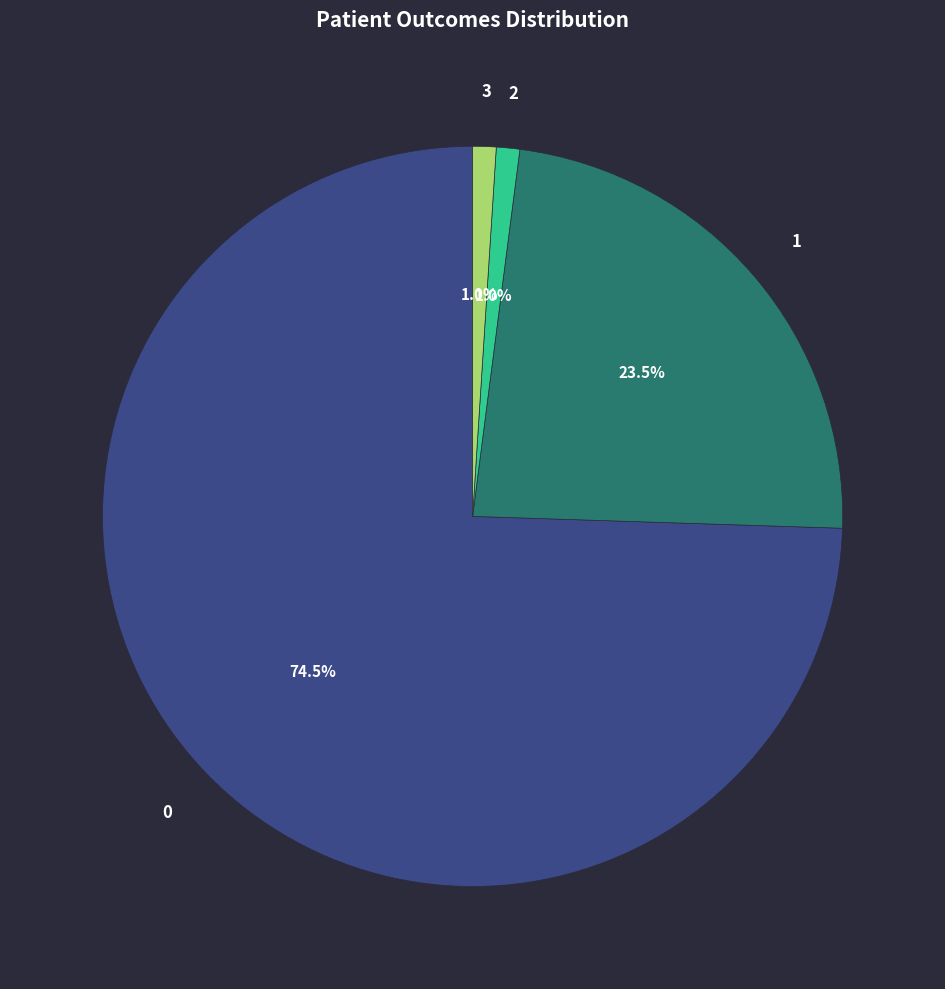

To the nearest percent, what is the average slice percentage?

25%